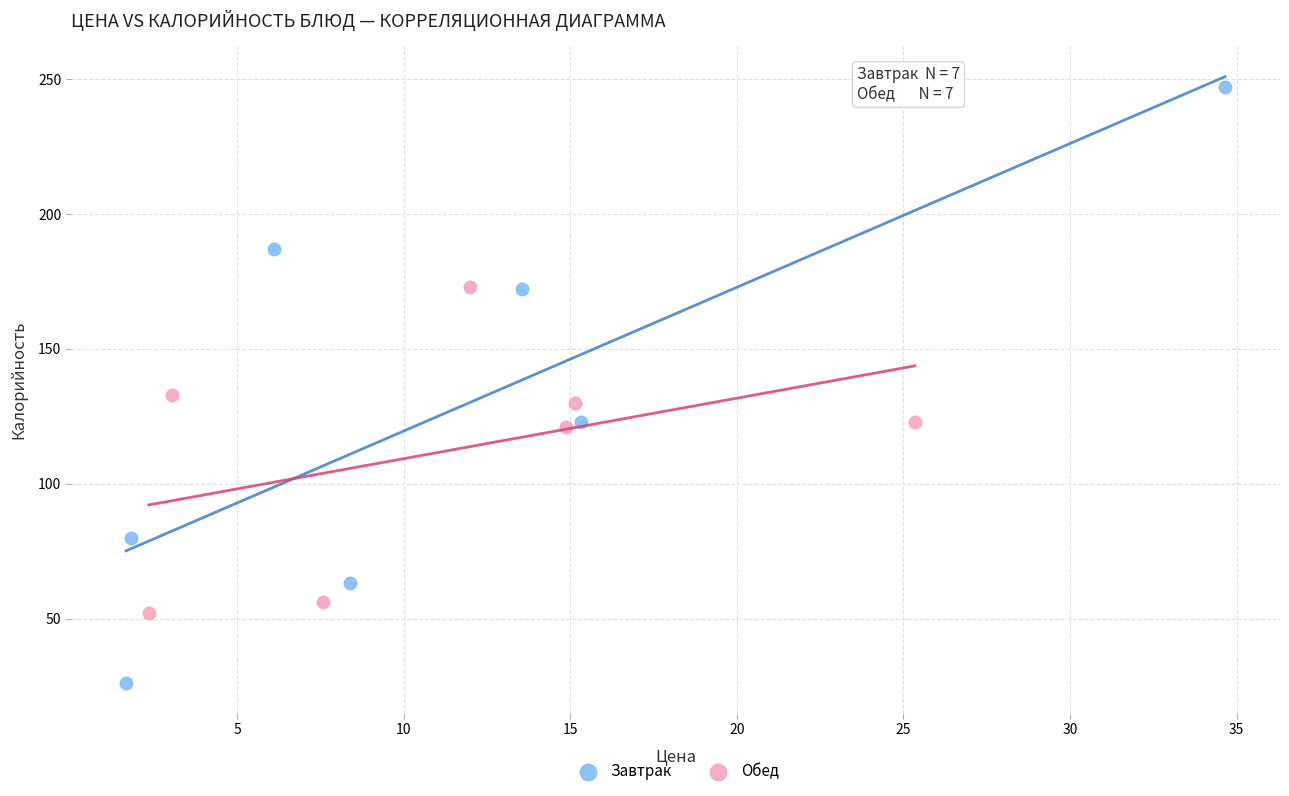

What are all the series names shown in the legend?

Завтрак, Обед